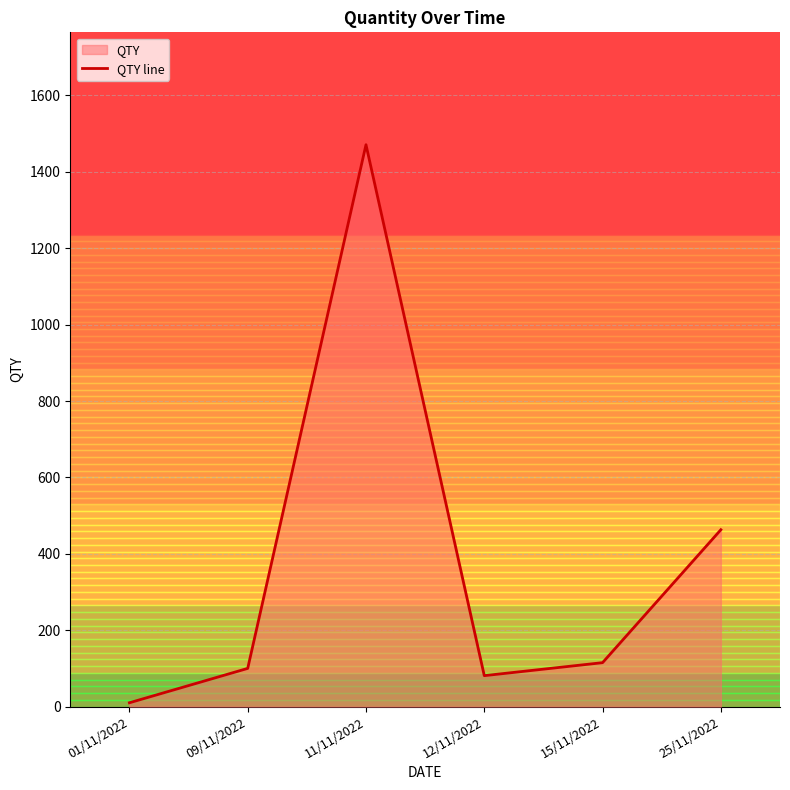

The value at 01/11/2022 is 10. True or false?

True